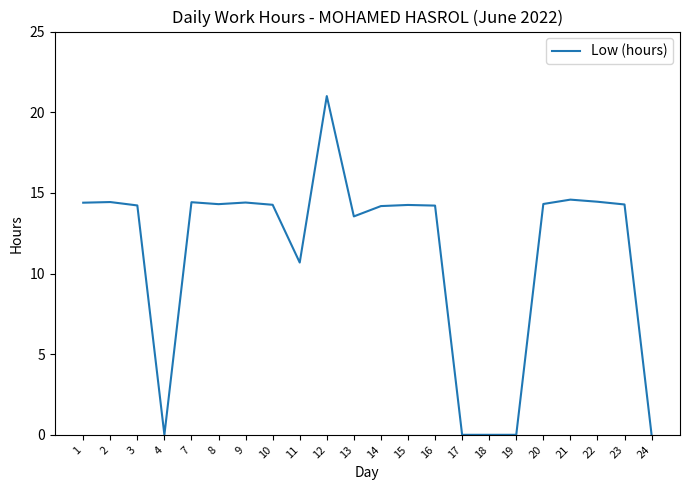

What is the sum of the values at 20 and 12?

35.3